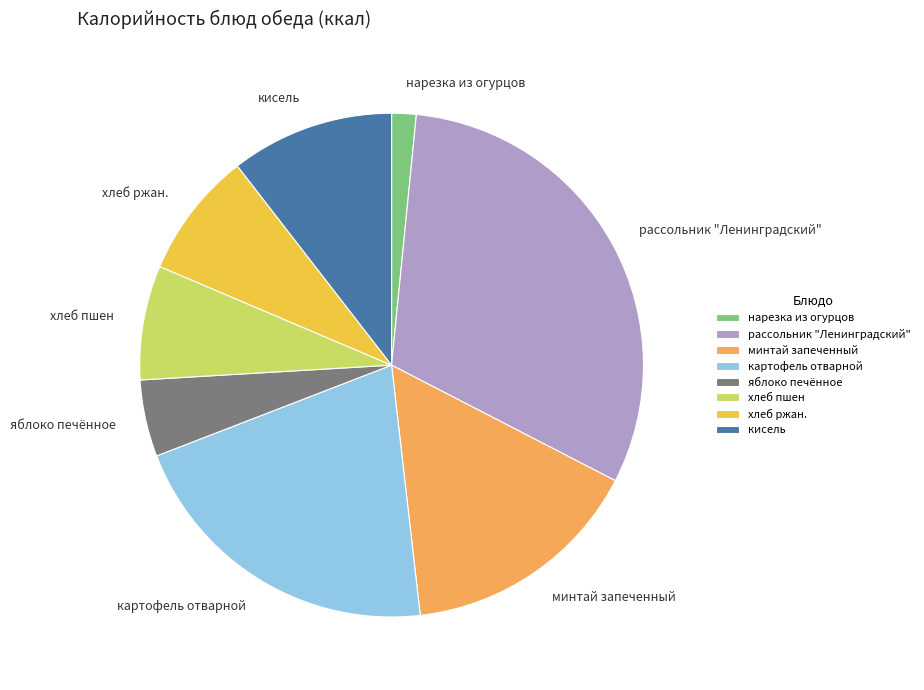

True or false: хлеб пшен accounts for 7% of the total.

True